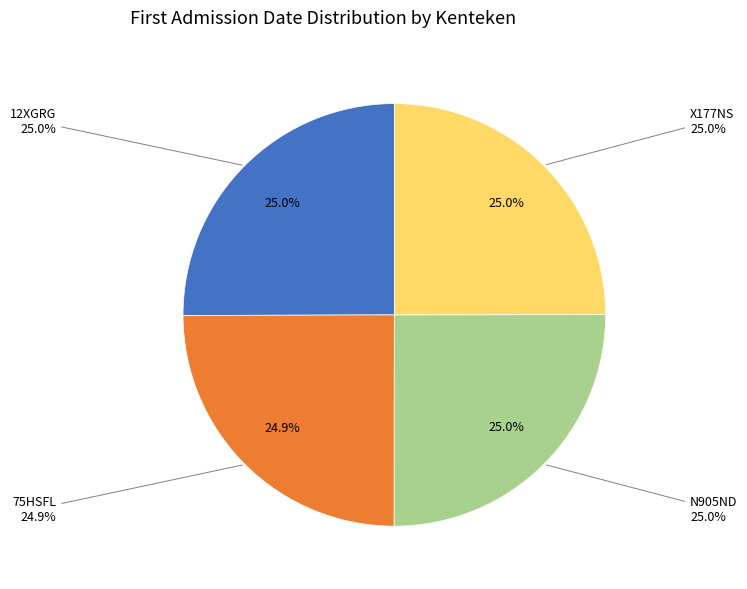

Rank the categories by value from lowest to highest.

75HSFL, X177NS, N905ND, 12XGRG